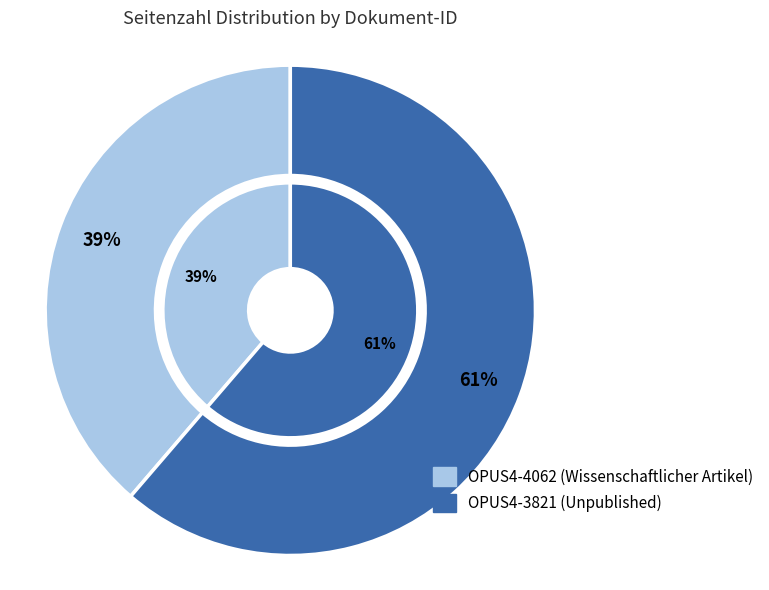

Which slice is the largest?

OPUS4-3821